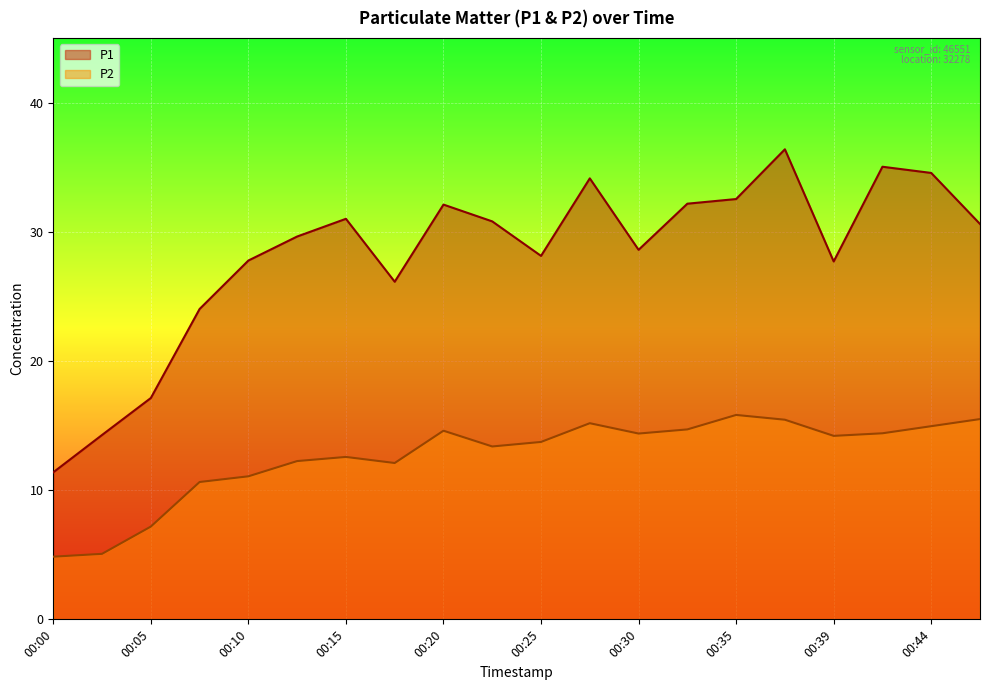

What is the value of the P1 point at the 2nd from the left?

14.3